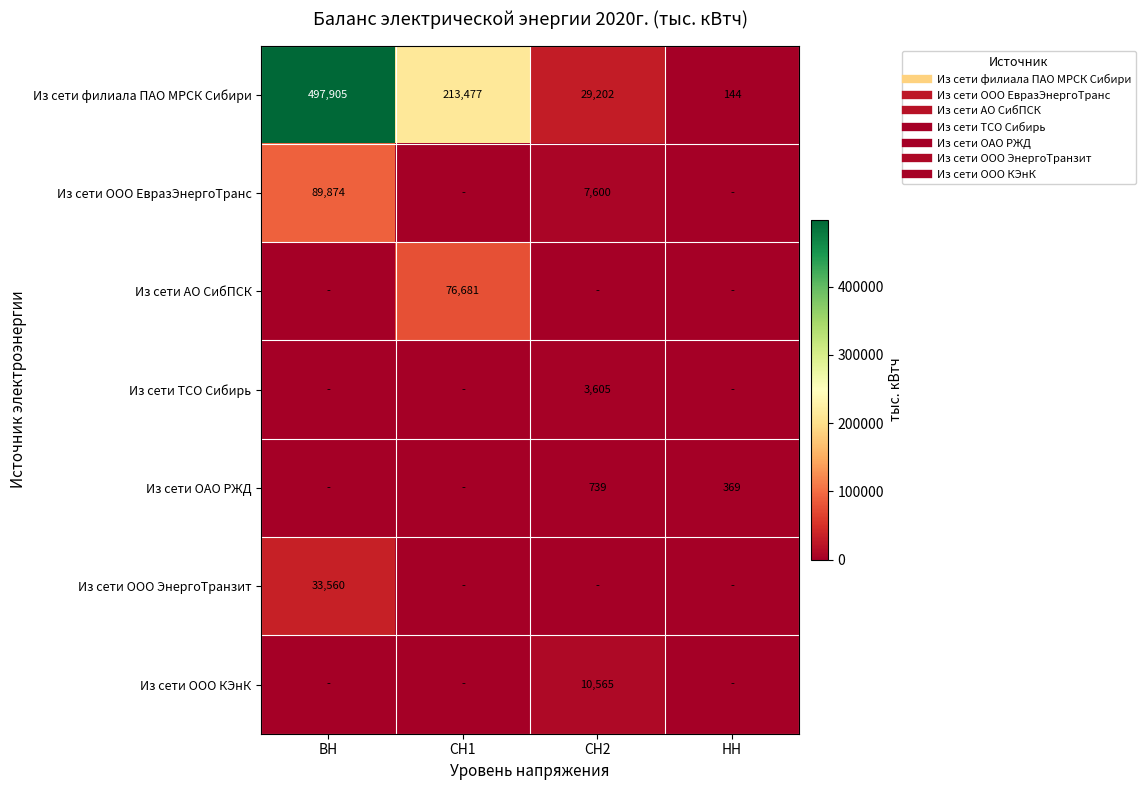

How many series are shown in this chart?

7